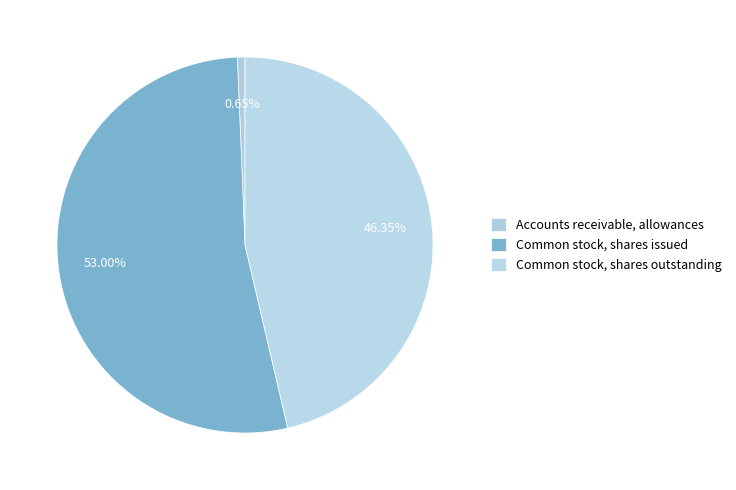

How many slices are in this pie chart?

3